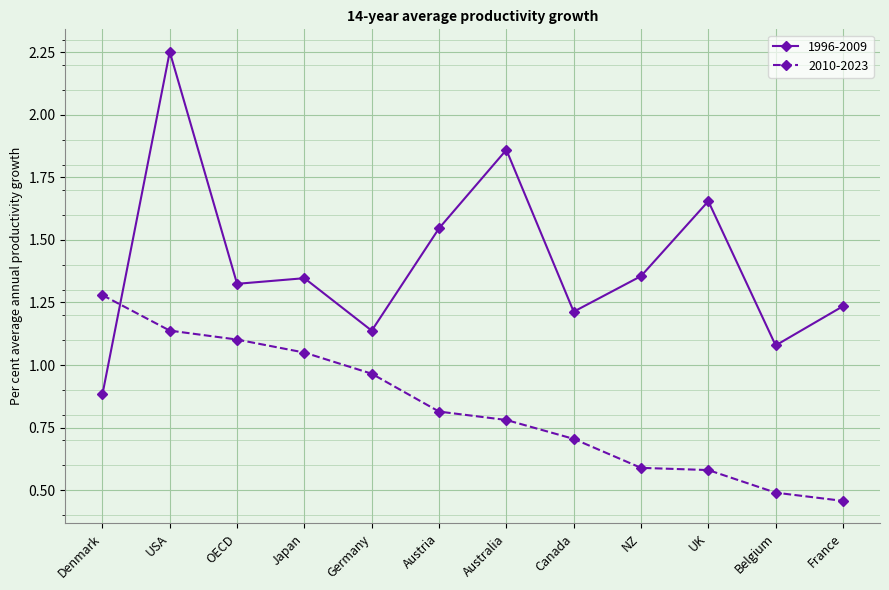

At NZ, list the series in order from largest to smallest.

1996-2009, 2010-2023